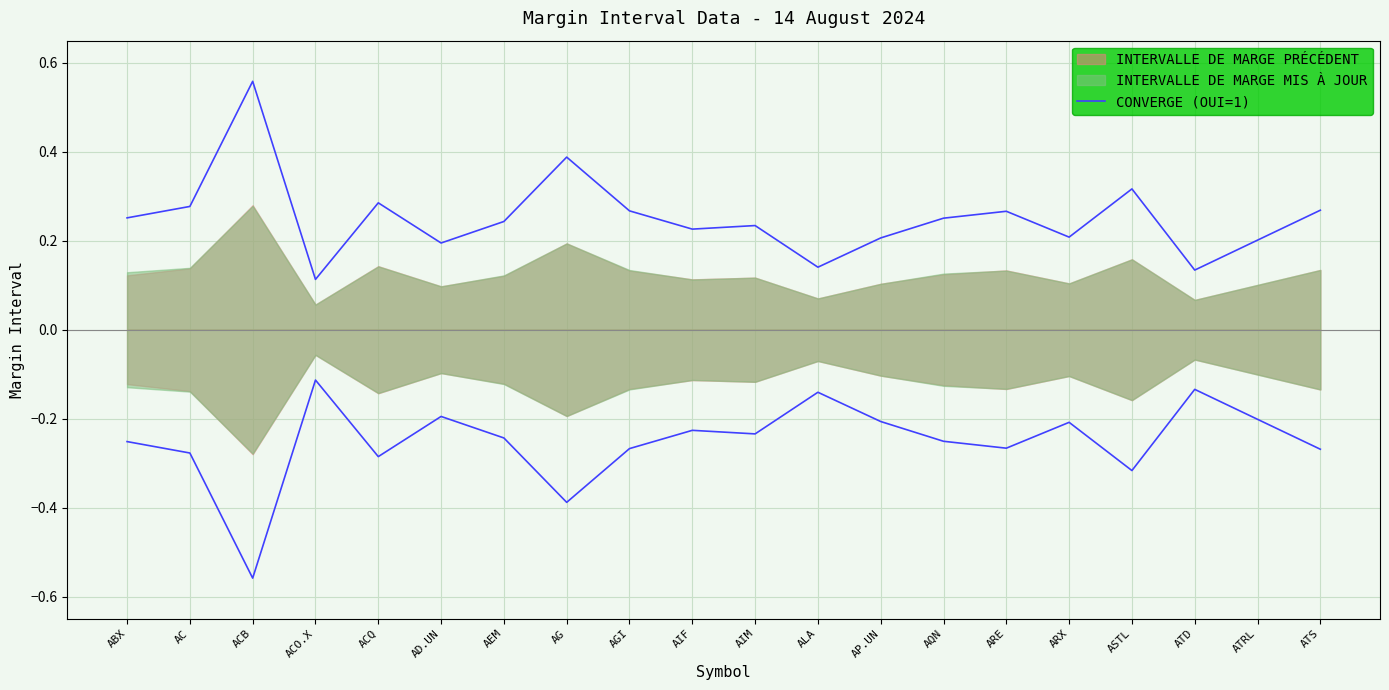

Rank the categories by value from highest to lowest.

ACB, AG, ASTL, ACQ, AC, ATS, AGI, ARE, ABX, AQN, AEM, AIM, AIF, ARX, AP.UN, ATRL, AD.UN, ALA, ATD, ACO.X